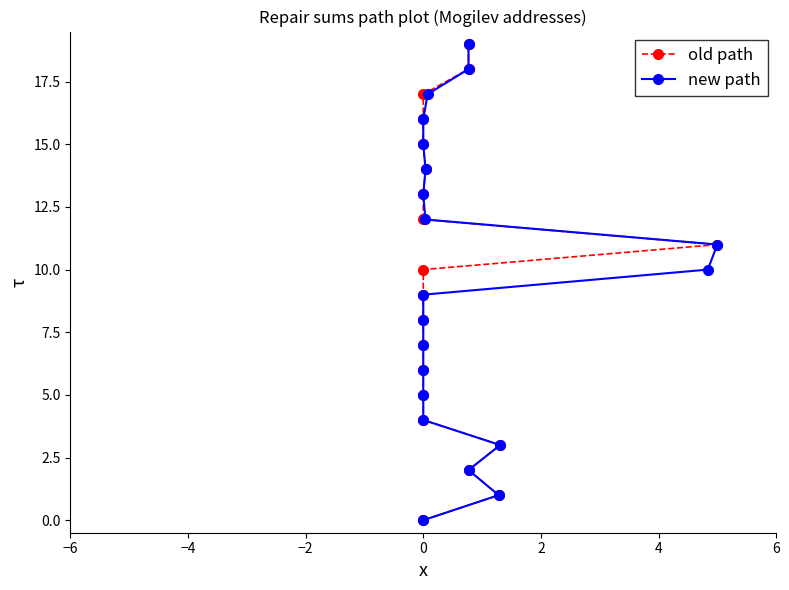

At how many categories does at least one series exceed 13?

6